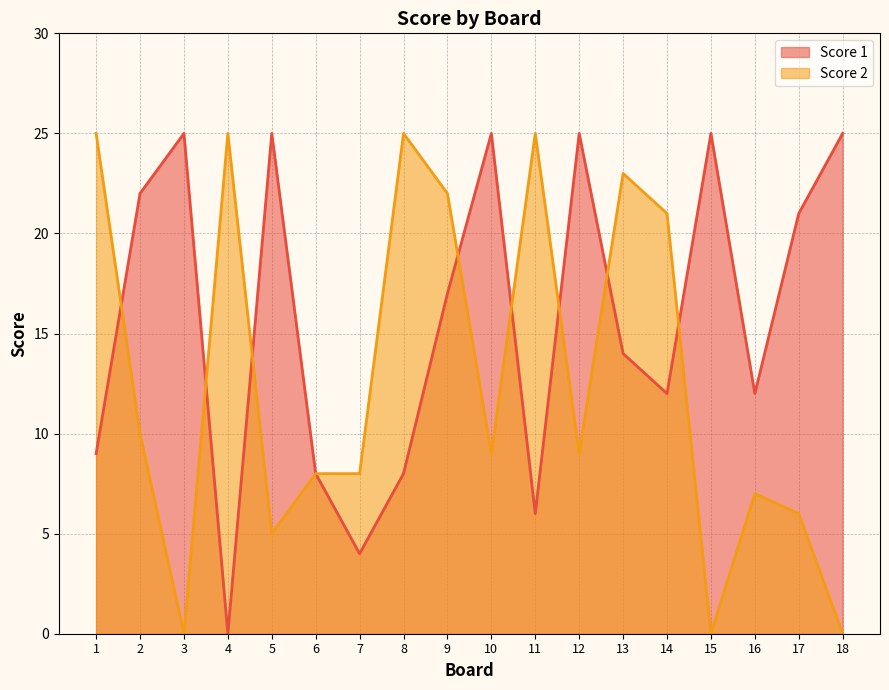

True or false: Score 1 has a value of 9 at 1.

True